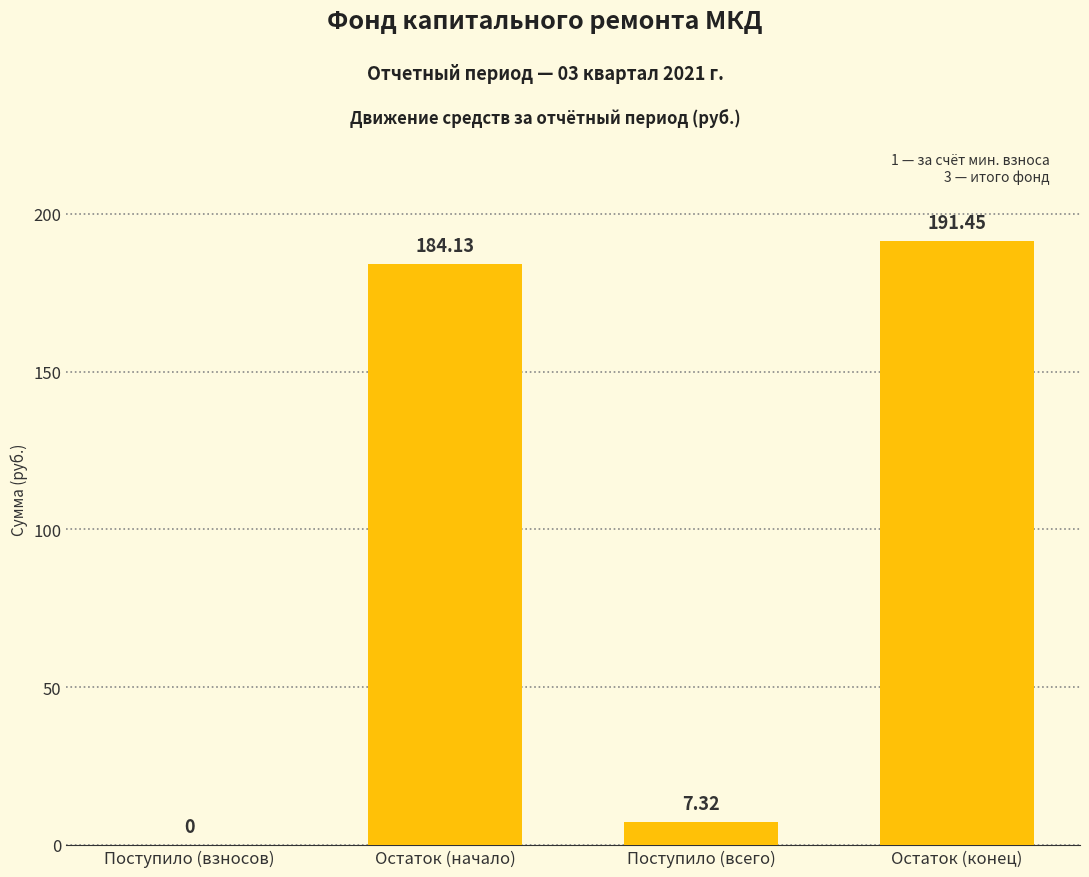

Where does the data first go above 184?

Остаток (начало)